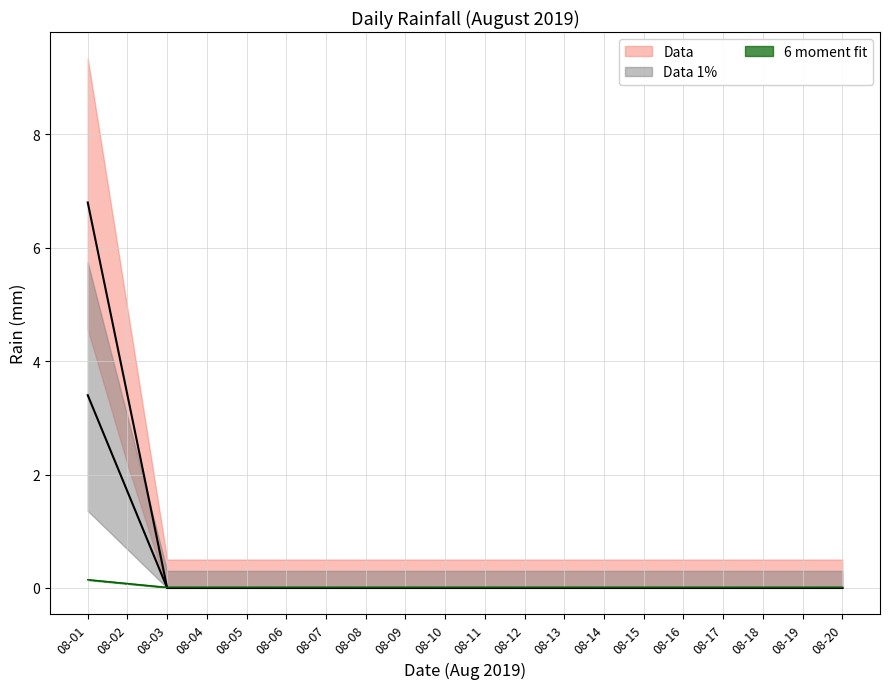

What is the difference between the second highest and minimum values in the rain_lower series?

0.1